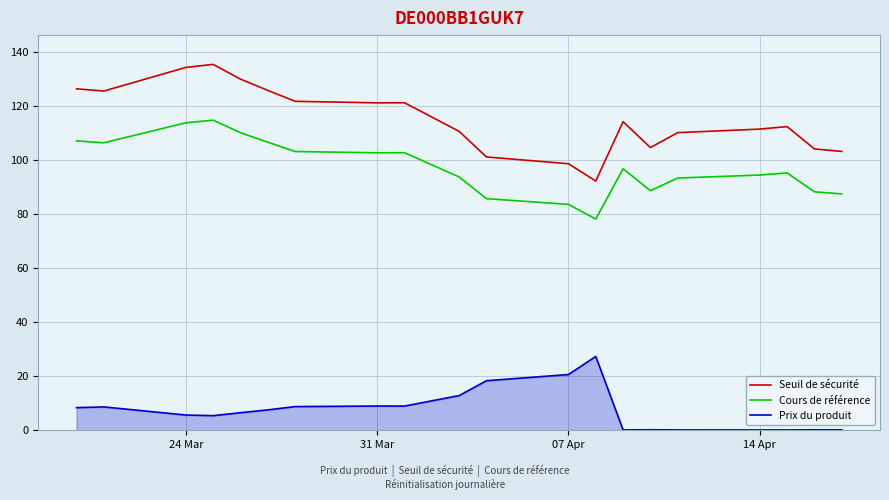

Which series has the largest total across all categories?

Seuil de sécurité